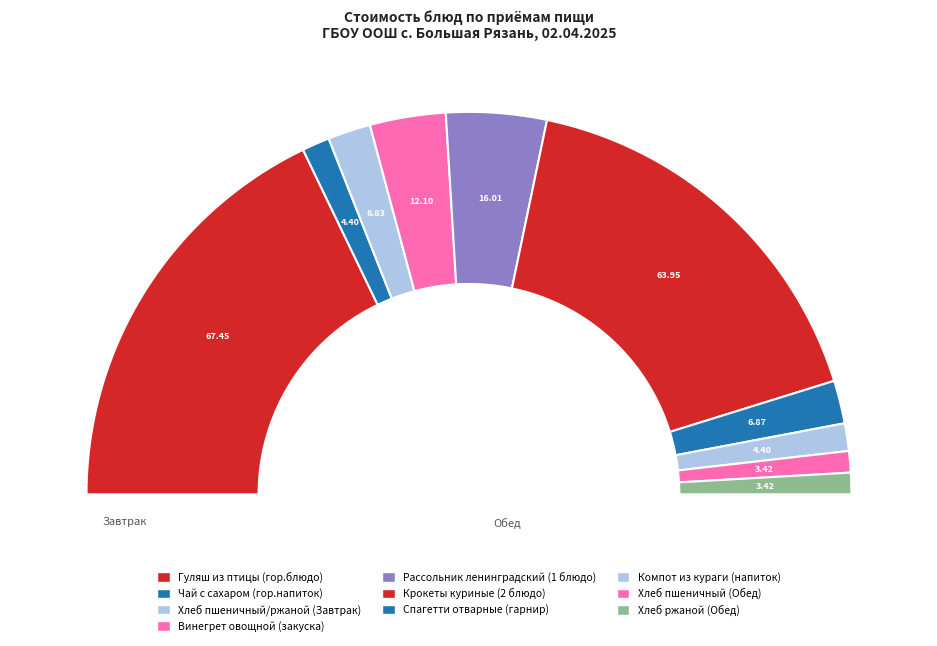

How many slices are in this pie chart?

10